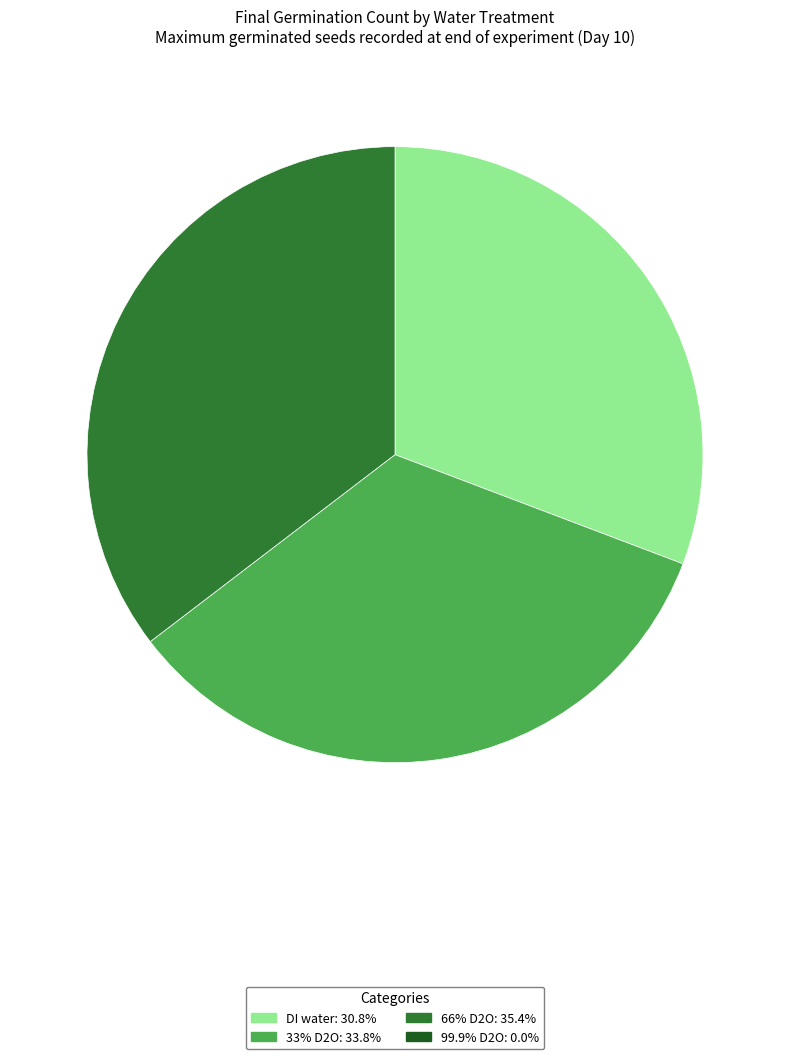

Is there a majority slice in this chart?

No